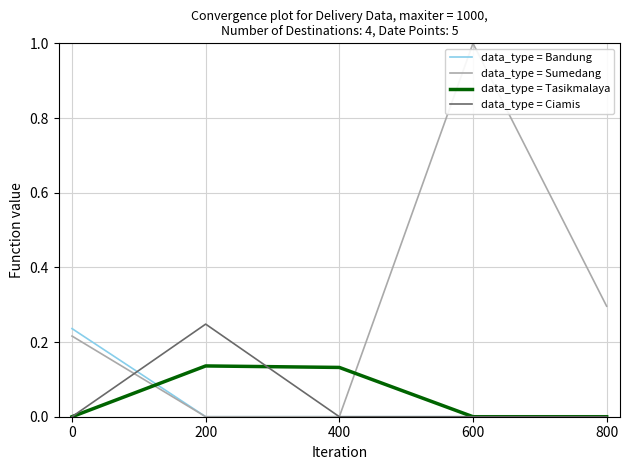

At how many categories does at least one series exceed 0?

5